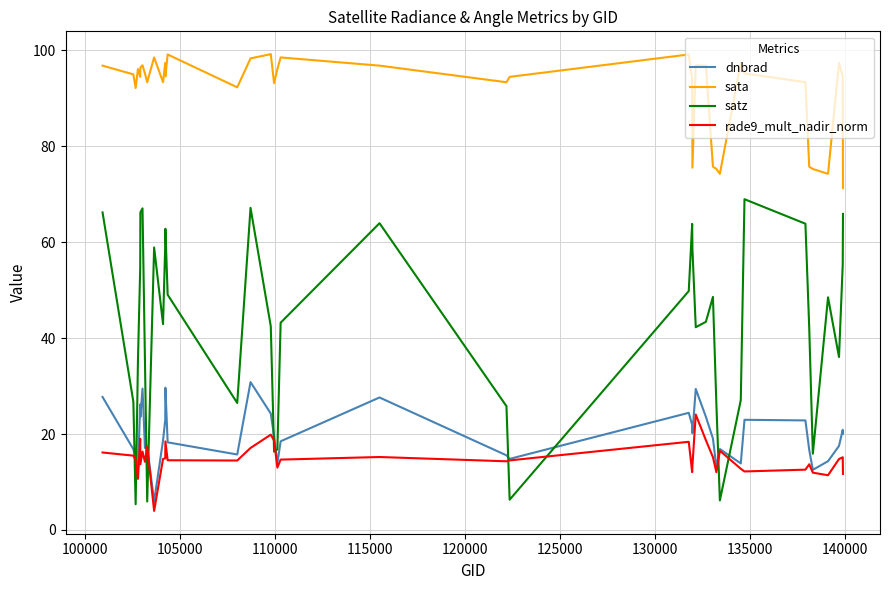

What are all the series names shown in the legend?

dnbrad, sata, satz, rade9_mult_nadir_norm